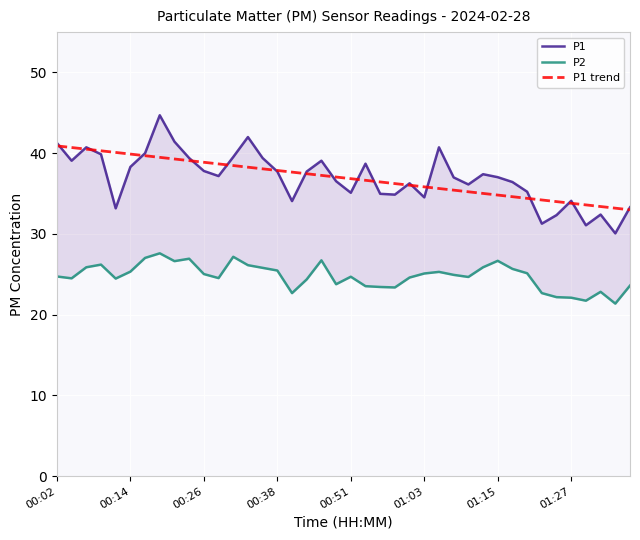

How many data points does each series have?

40